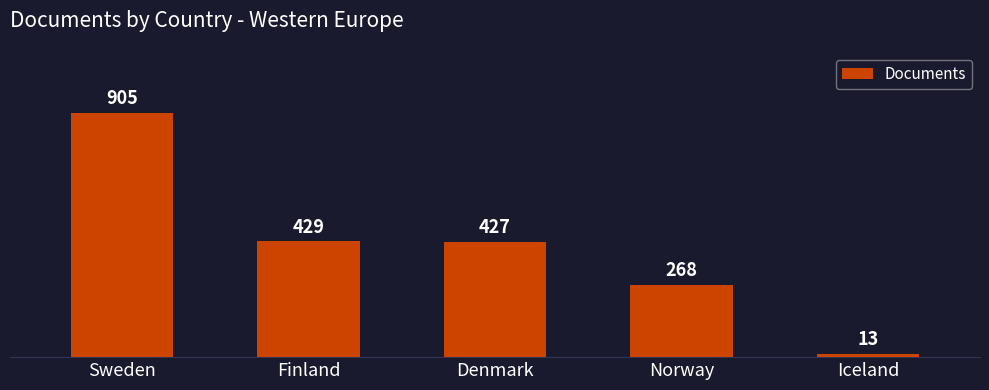

Does the chart contain any negative values?

No